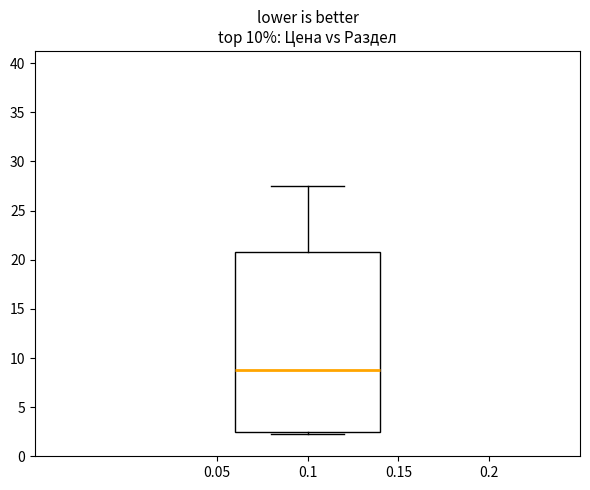

Read this box plot against the y-axis: the position of the median line, the range covered by the box, and the ends of both whiskers. The values are not printed on the chart, so give them approximately, as read against the axis.

median 9.0, box 2.5 to 21.0, whiskers 2.0 to 27.5